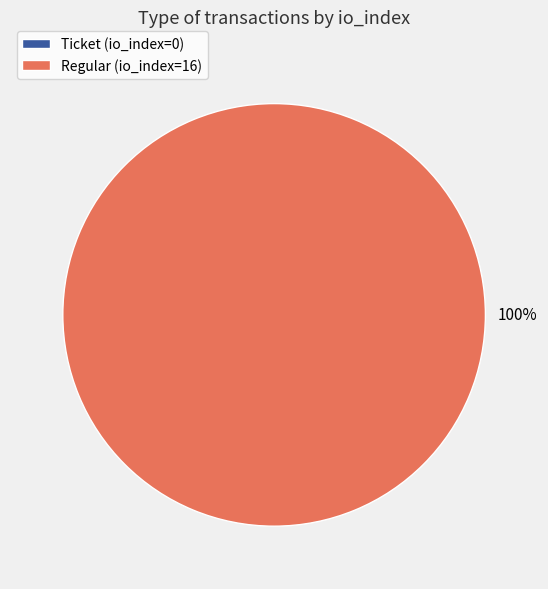

Count the number of slices in the pie.

2